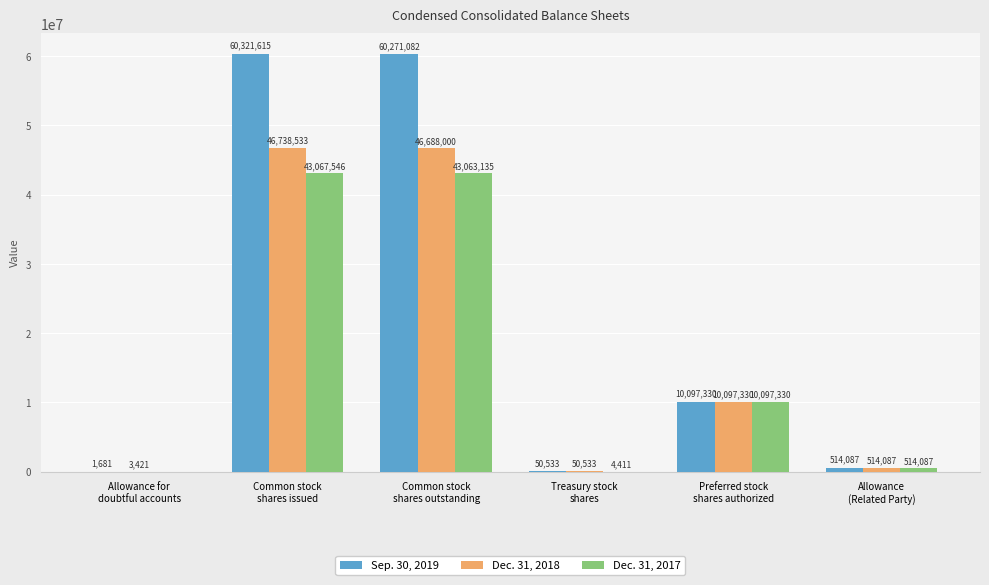

What is the sum of all Sep. 30, 2019 values?

131256328